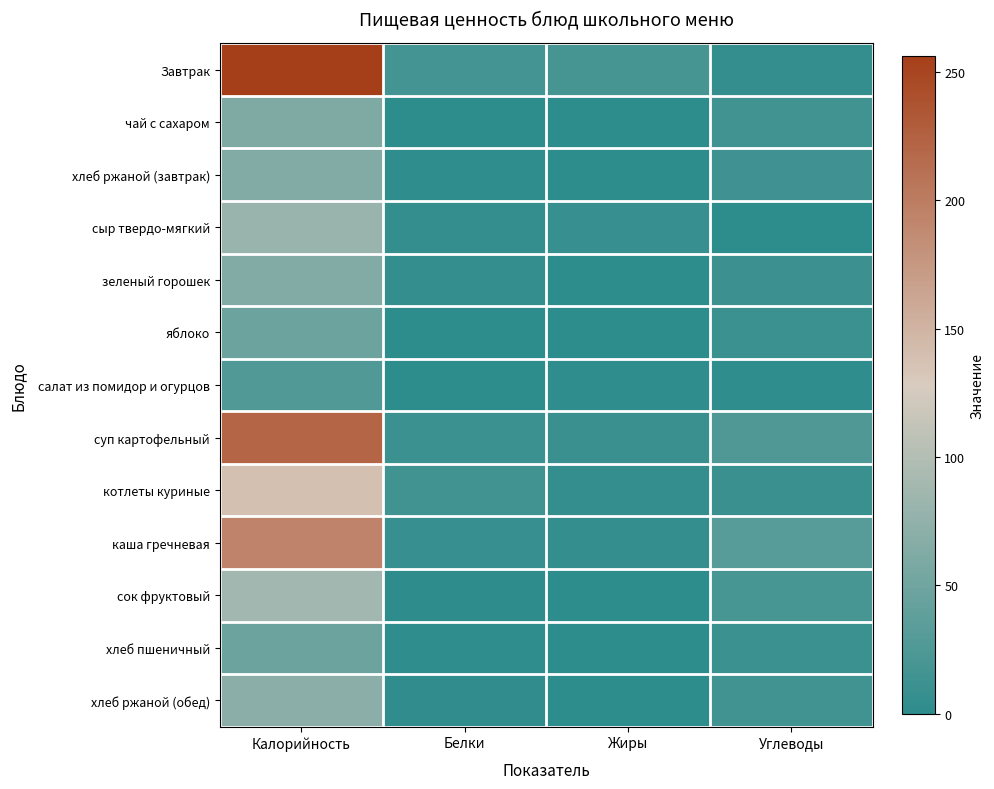

Which has a higher value, Белки or Углеводы?

Белки